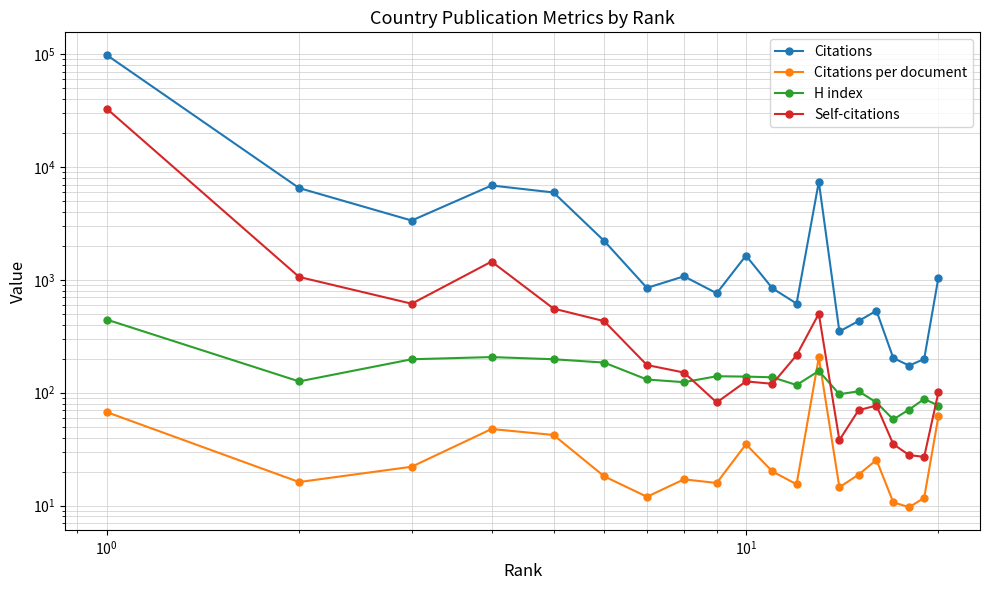

What is the lowest value of the Self-citations series?

27.0